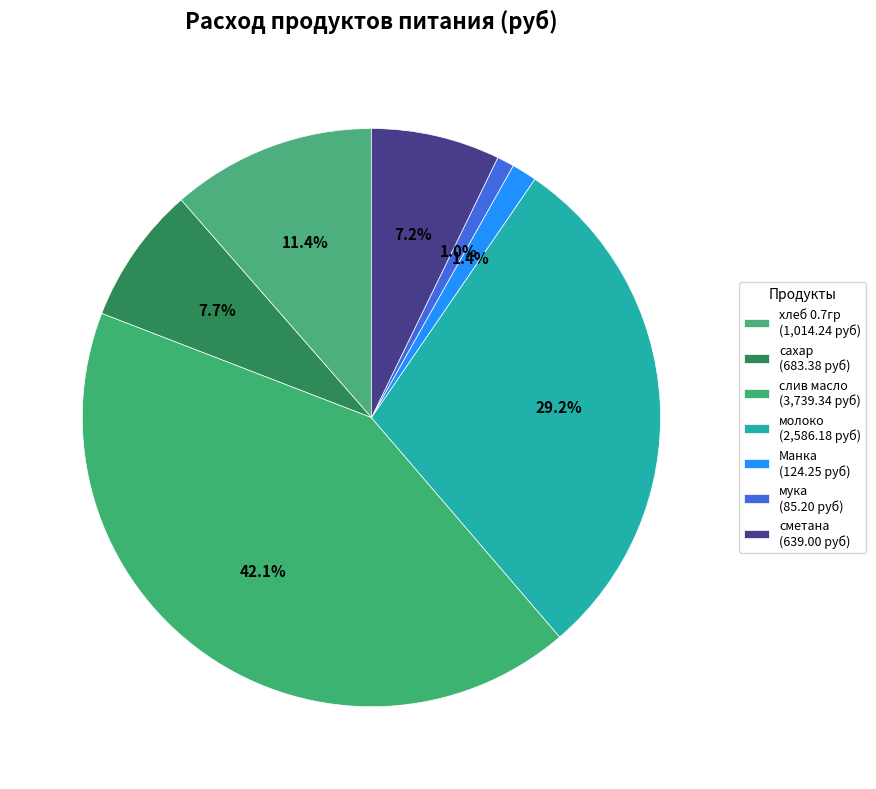

How many segments does this pie chart have?

7